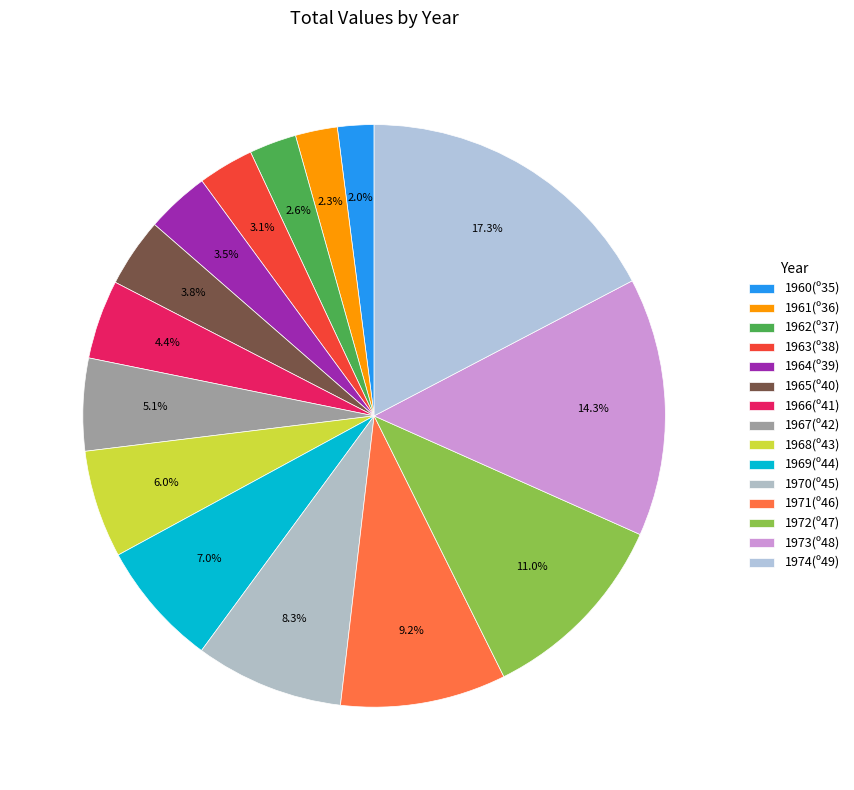

How many segments does this pie chart have?

15